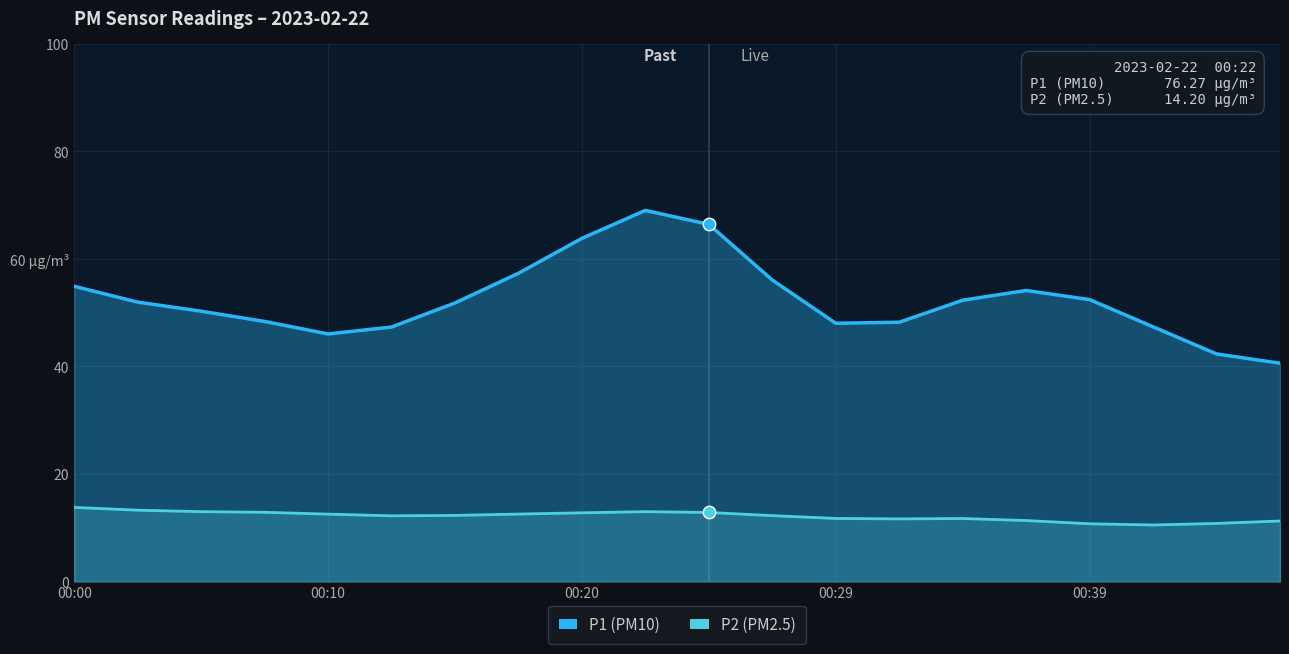

At which category is the sum across all series the highest?

9